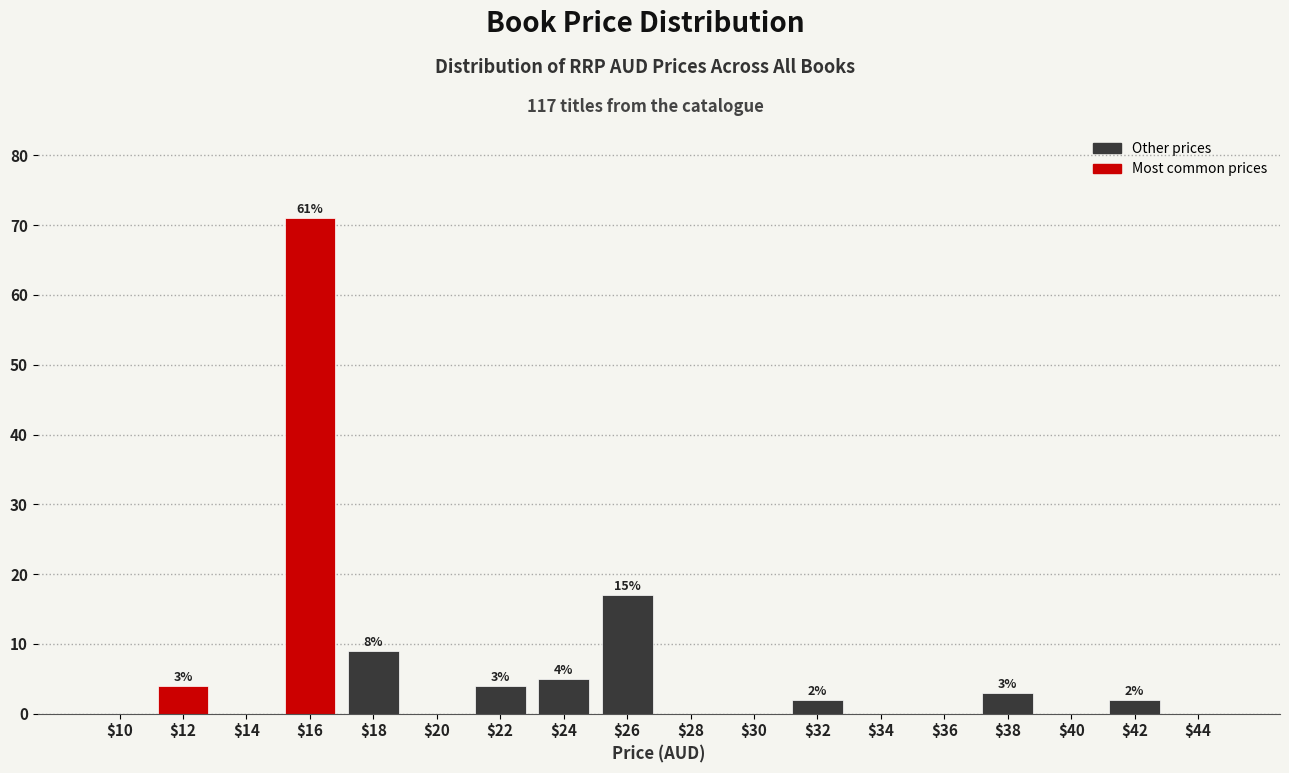

Which label corresponds to the largest value in the chart?

$16